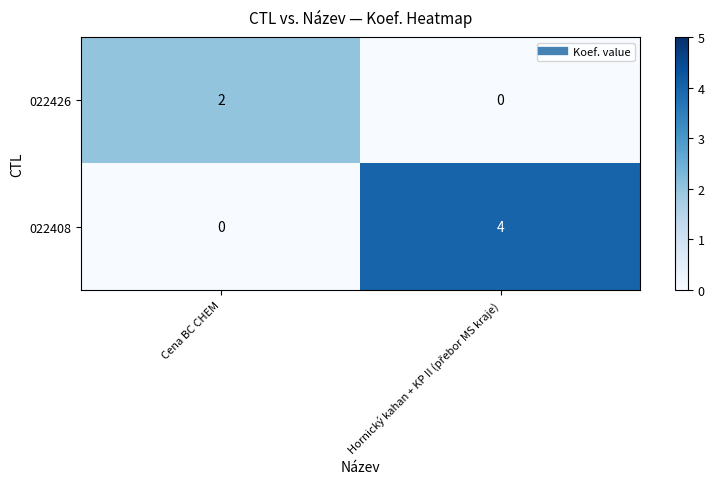

Is it true that 022408 equals 0 at Cena BC CHEM?

True